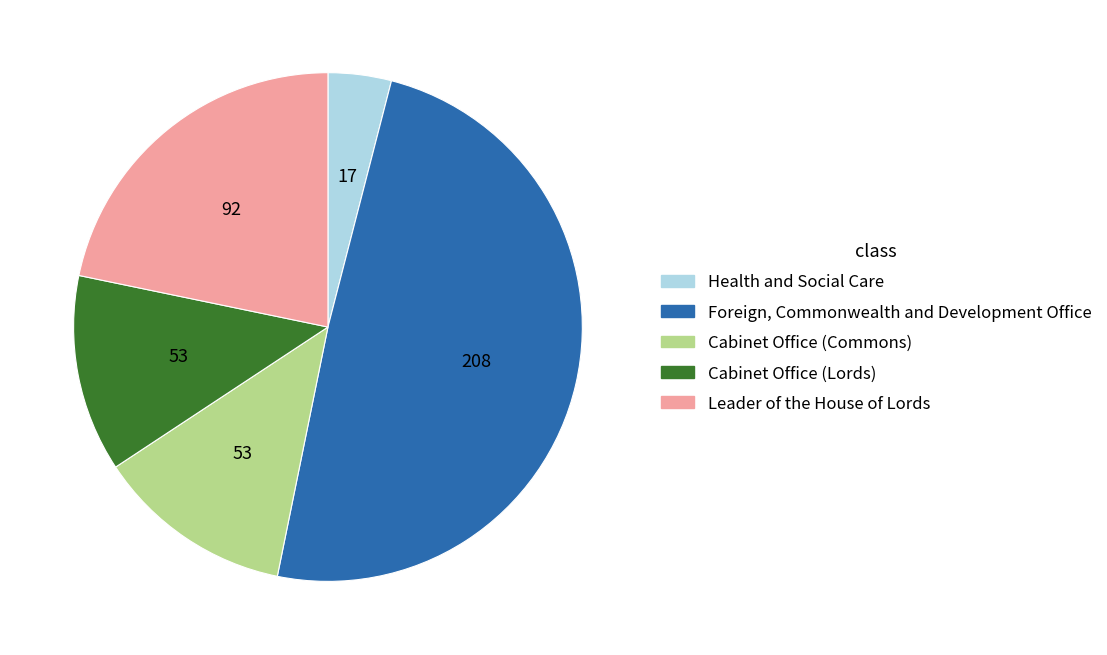

Is Leader of the House of Lords the majority of the pie?

No